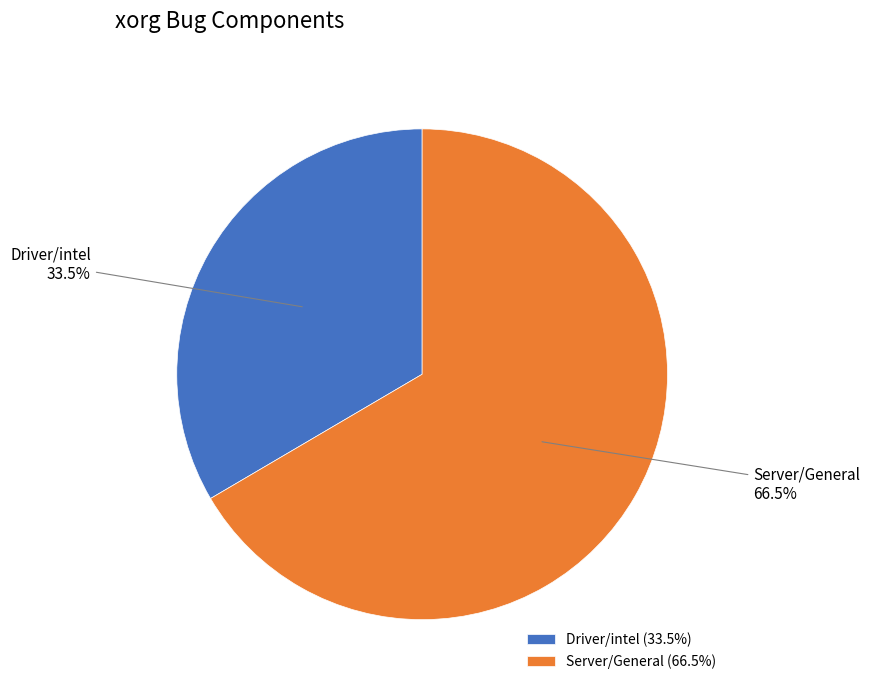

Is Driver/intel the majority of the pie?

No